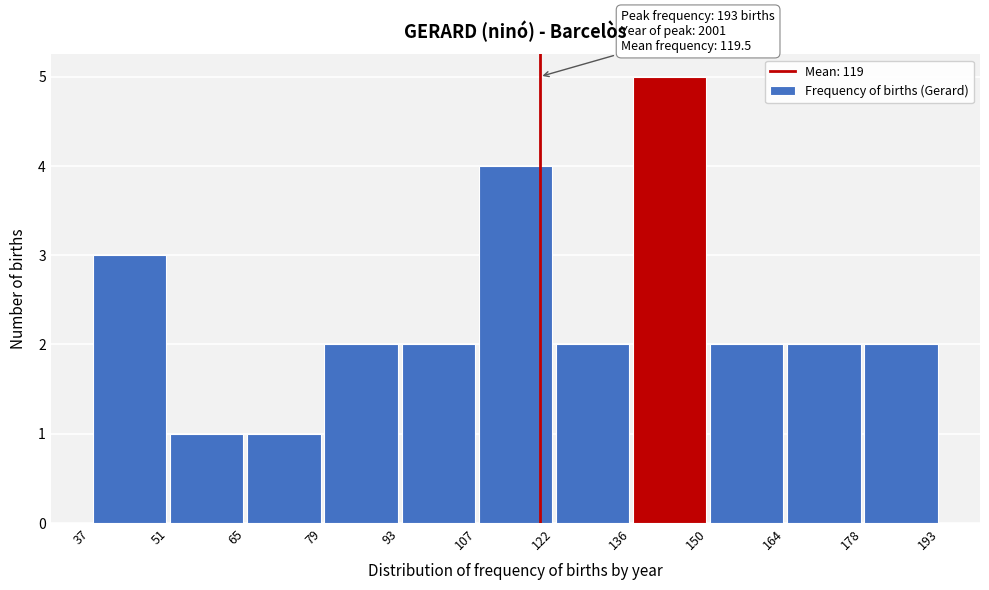

Over which range of the x-axis is the bar tallest?

136 to 150